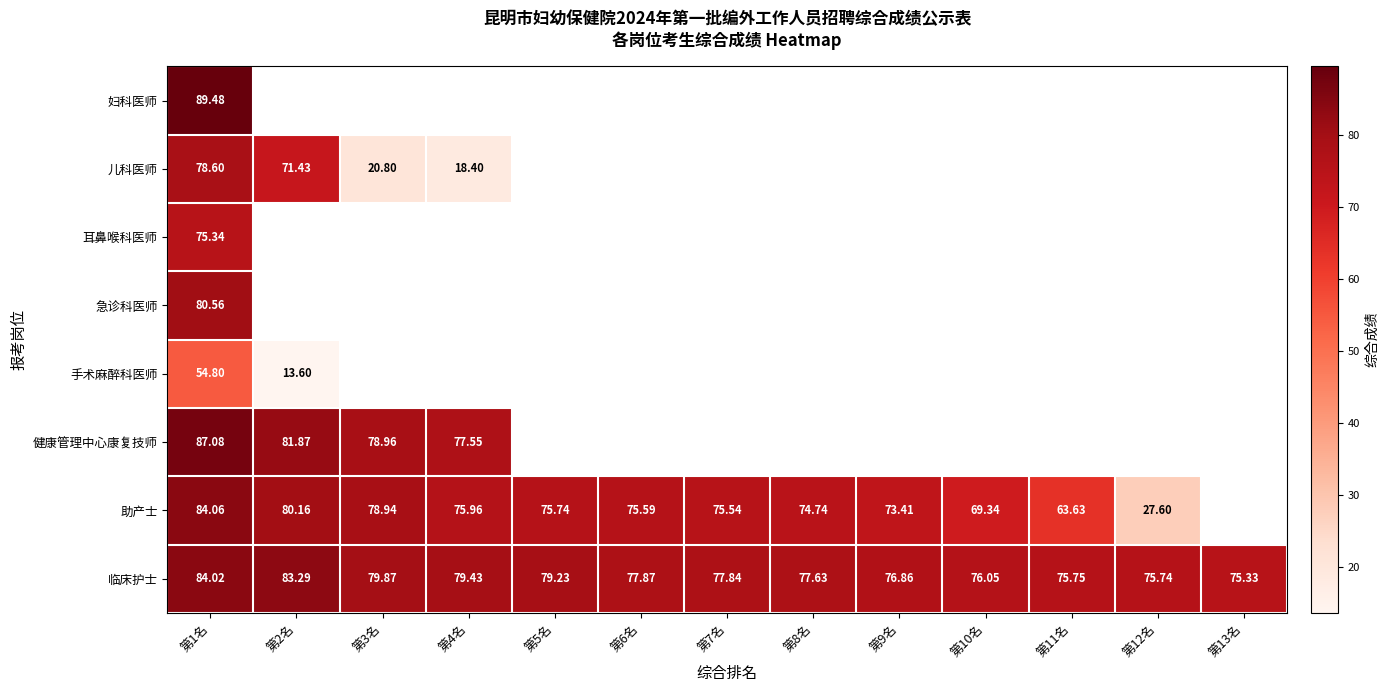

Is the value of 临床护士 at 第3名 greater than the value of 儿科医师 at 第3名?

Yes